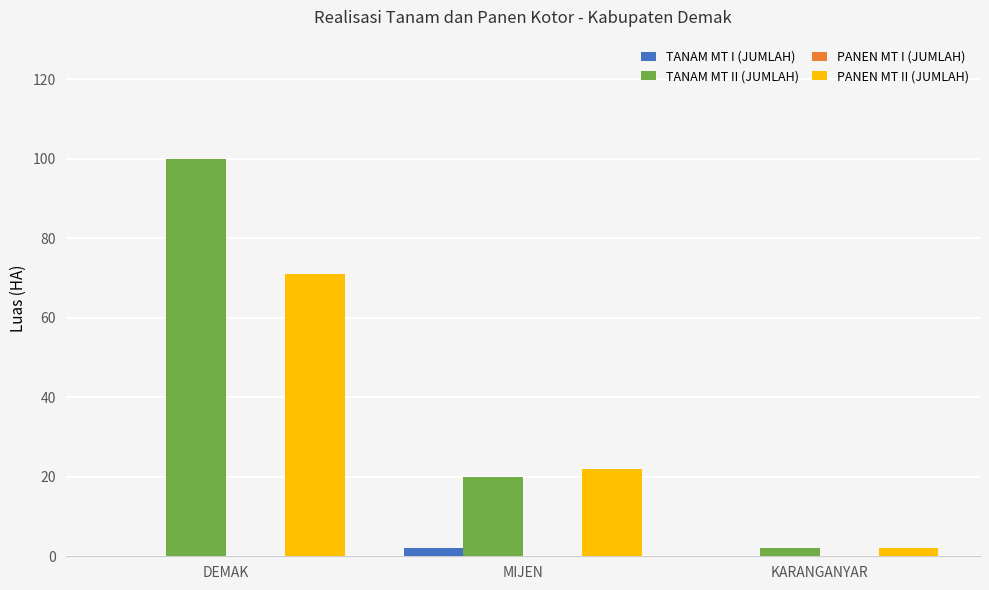

What is the sum of all PANEN MT II (JUMLAH) values?

95